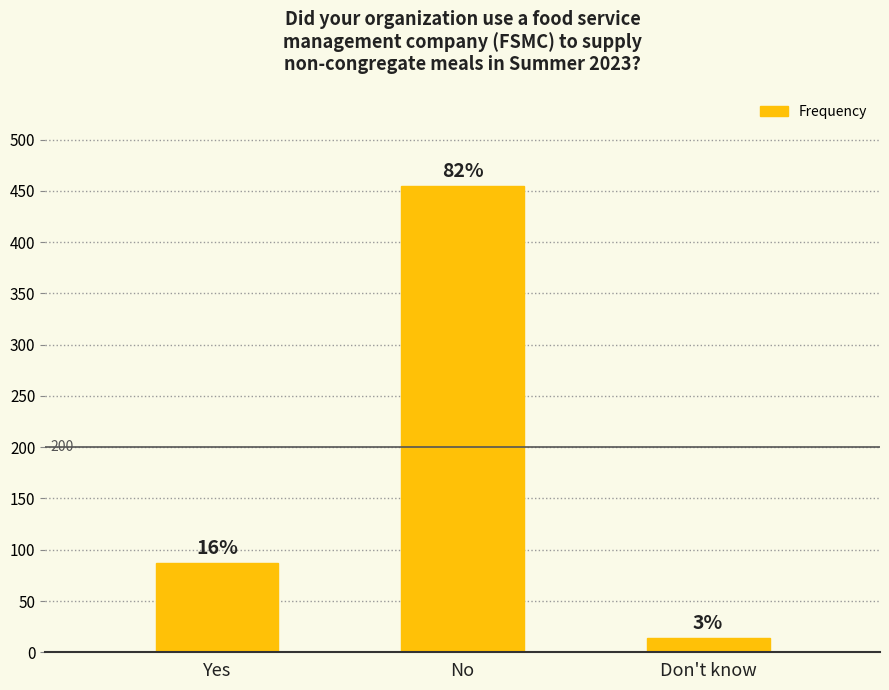

What is the sum of the values at No and Yes?

542